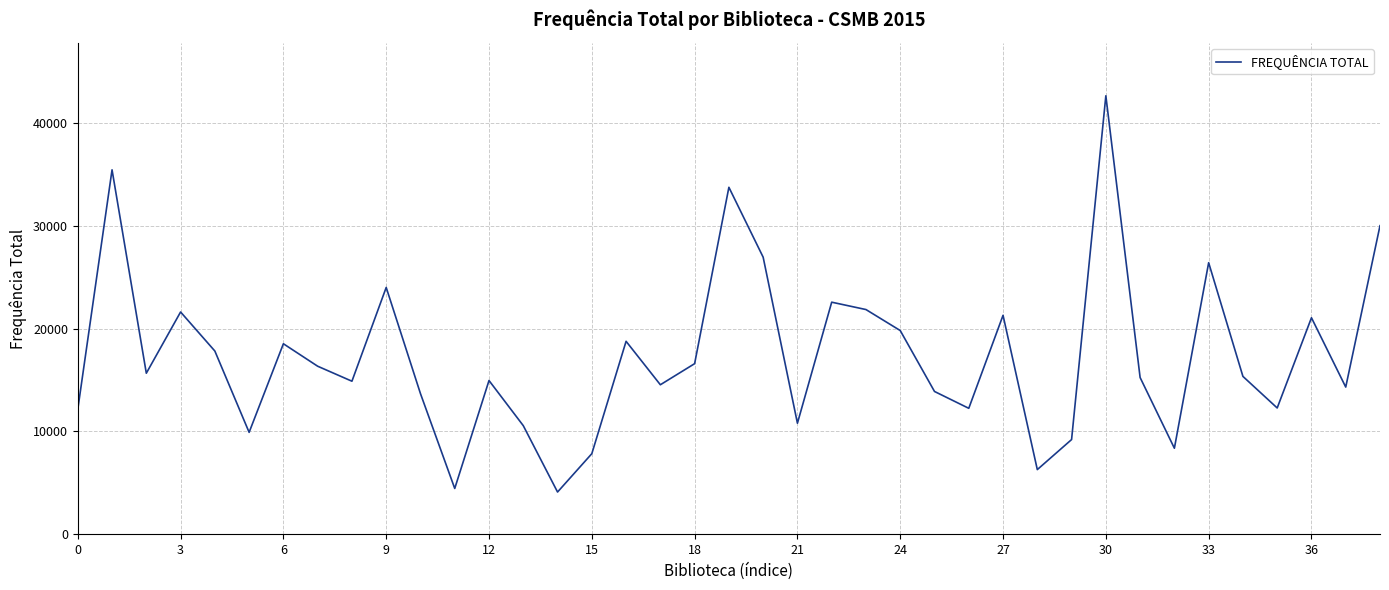

What is the difference between the maximum and minimum values?

38536